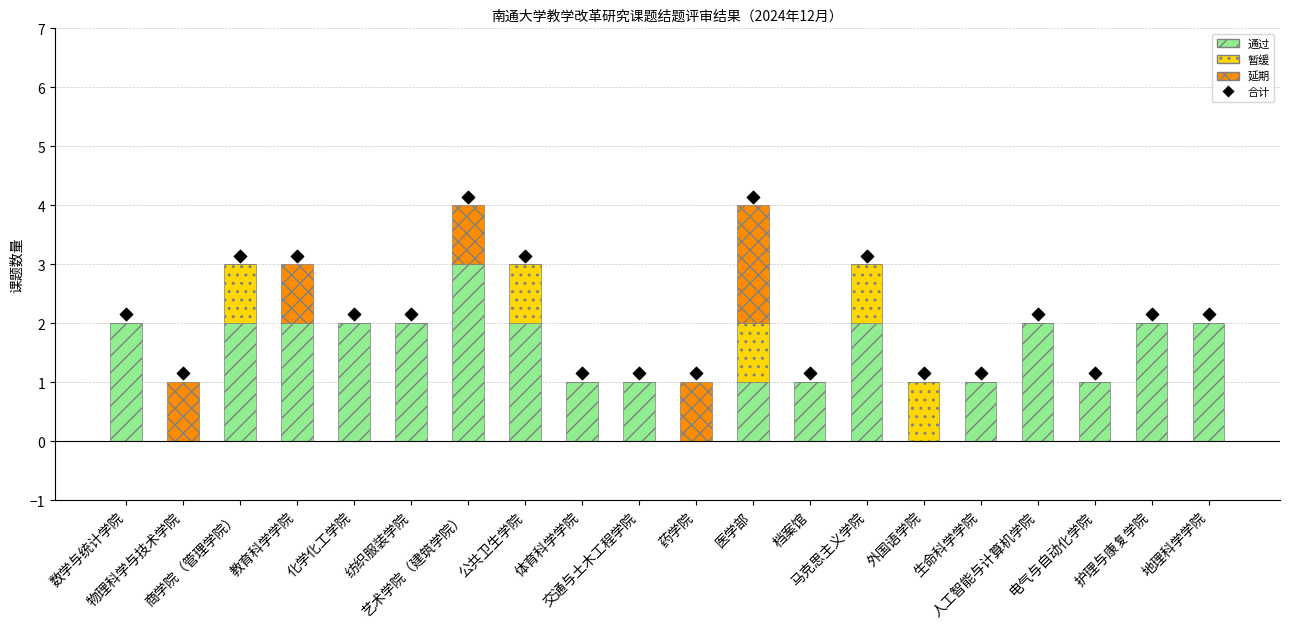

Is the value of 延期 at 公共卫生学院 greater than the value of 通过 at 外国语学院?

No